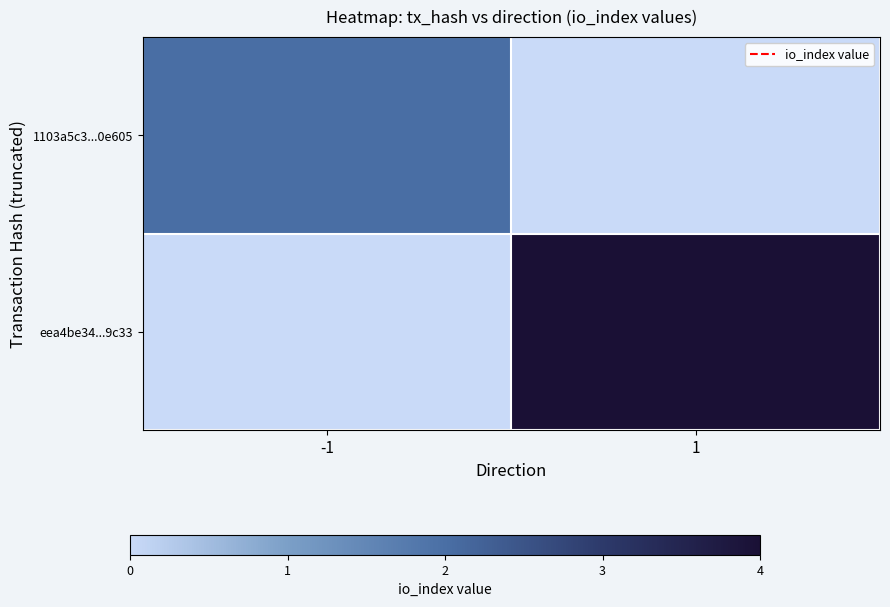

Which category has the highest value across all series?

1